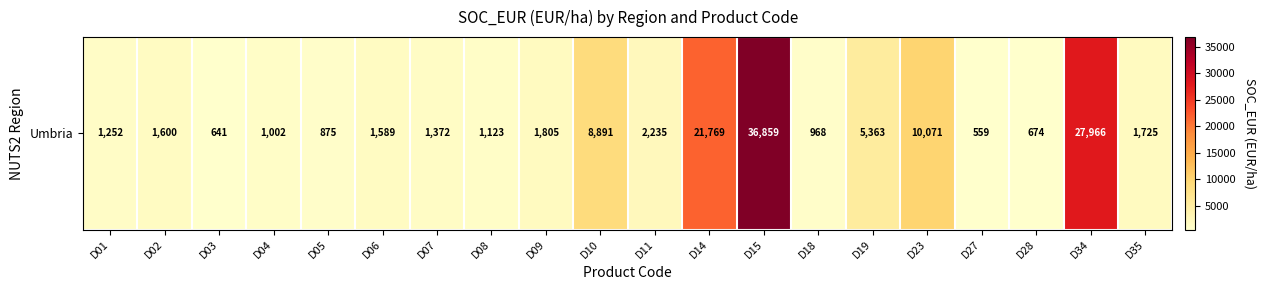

Reading right to left, extract all data points from this chart.

1725.0	27966.0	673.5	559.4	10070.8	5363.1	968.5	36858.8	21769.4	2234.7	8890.6	1804.9	1122.9	1372.2	1589.5	875.5	1001.9	640.9	1600.3	1252.1